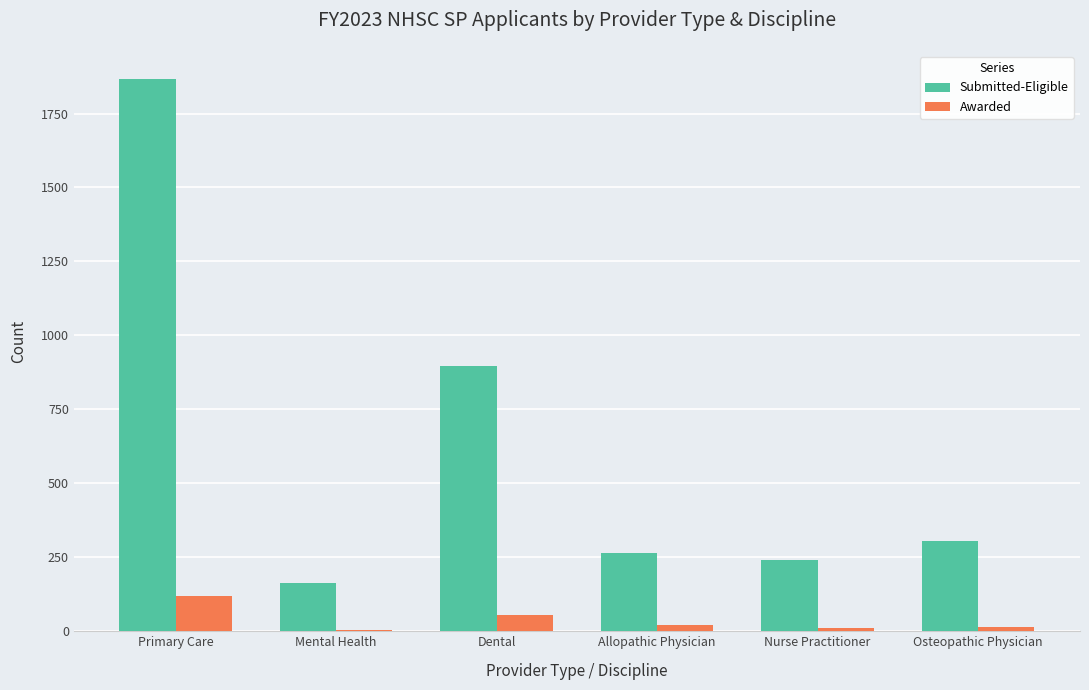

How many groups of bars are there?

6